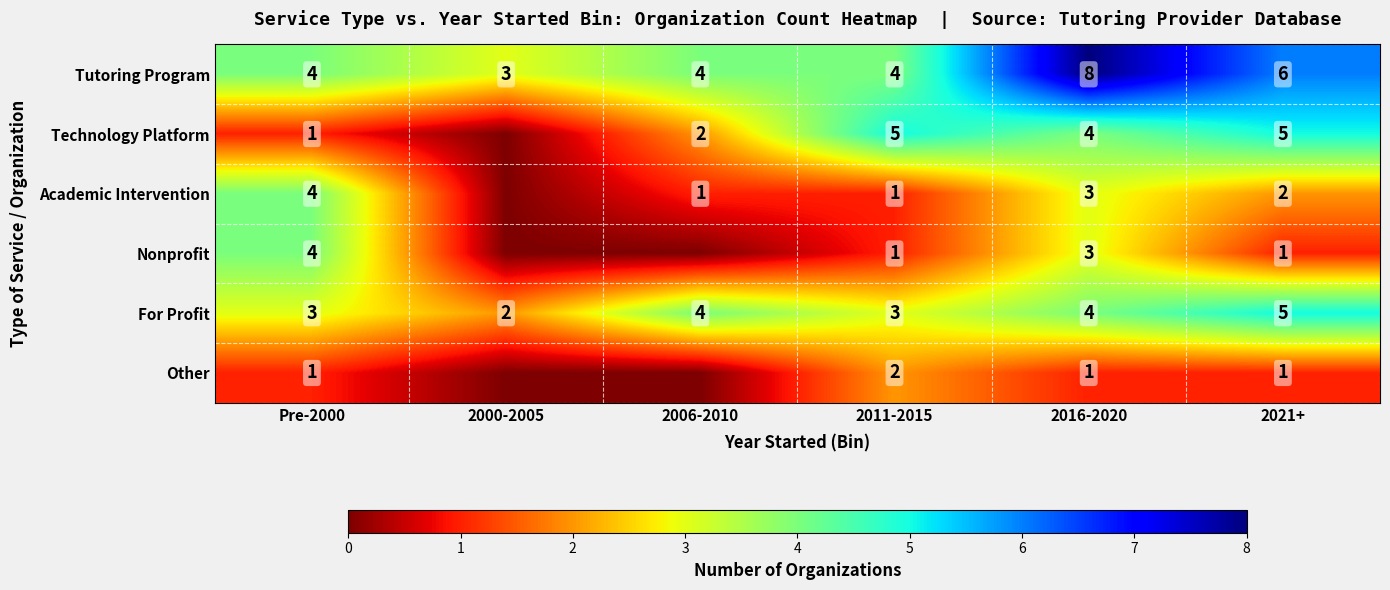

The value of Academic Intervention at Pre-2000 is 4. True or false?

True